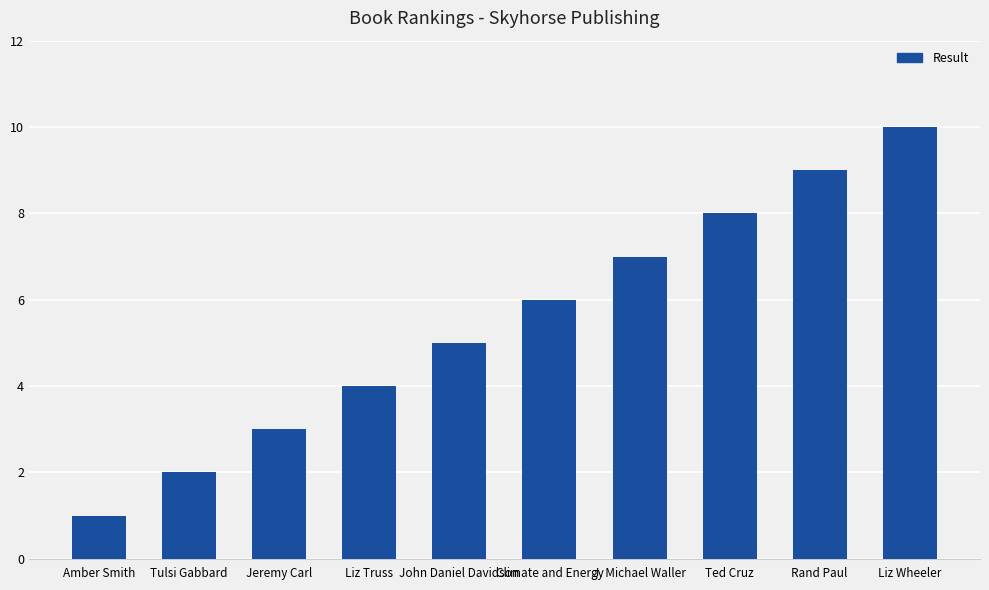

What is the smallest value displayed?

1